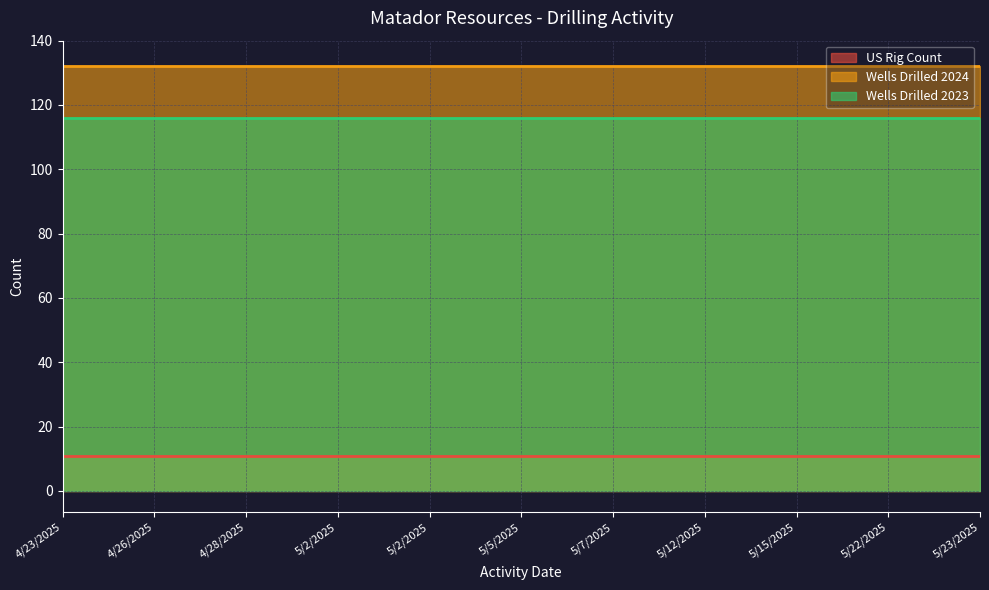

Is it true that US Rig Count equals 11 at 5/2/2025?

True